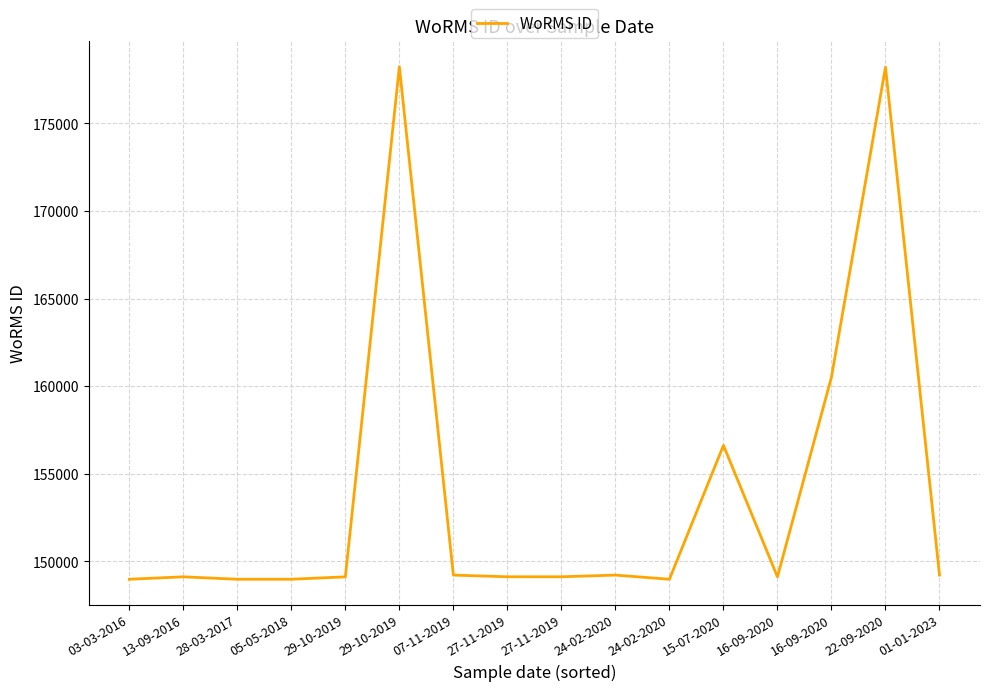

Is this an area chart (filled region under the line)?

No